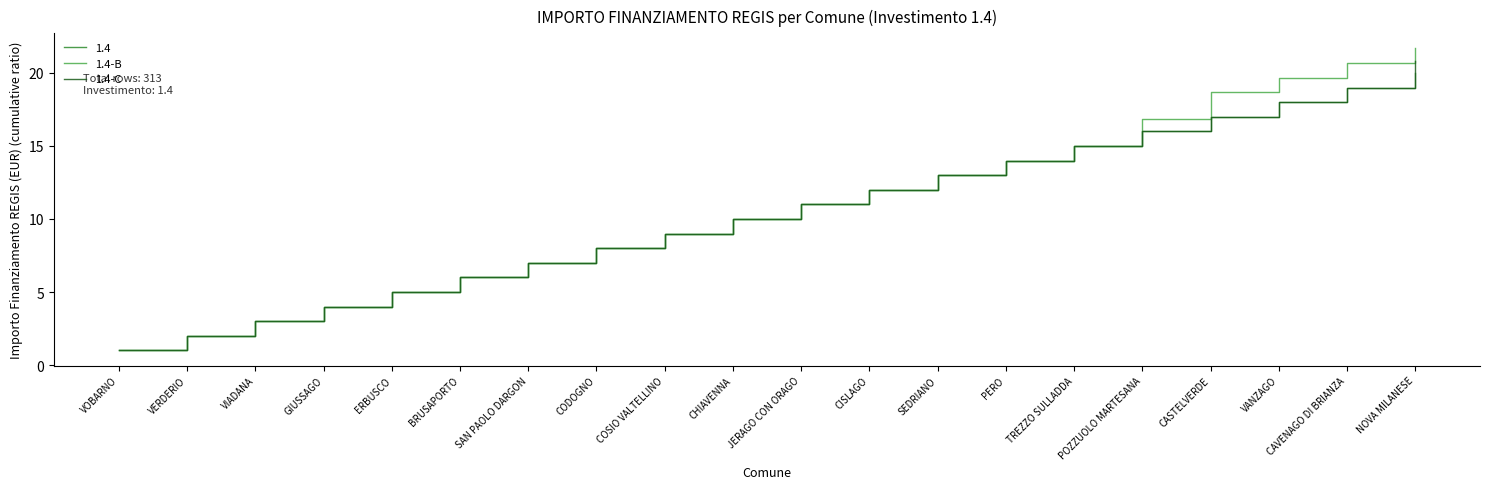

What is the minimum value shown in the chart?

1.0